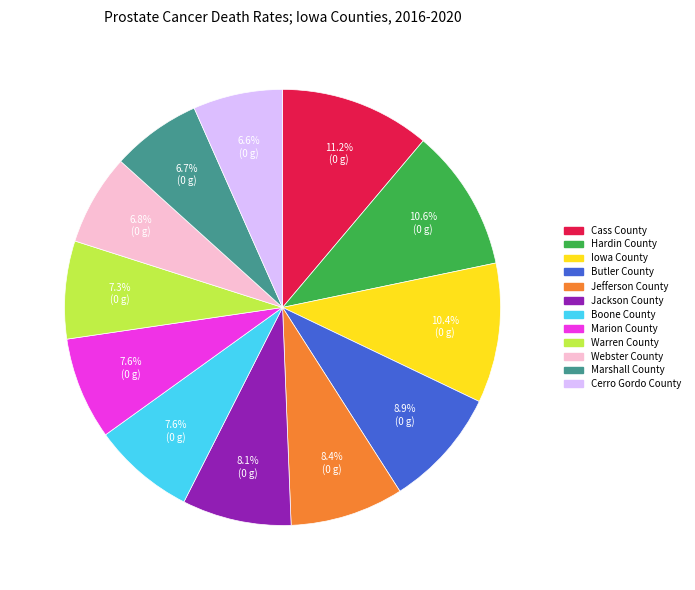

Does Webster County represent more than half of the total?

No